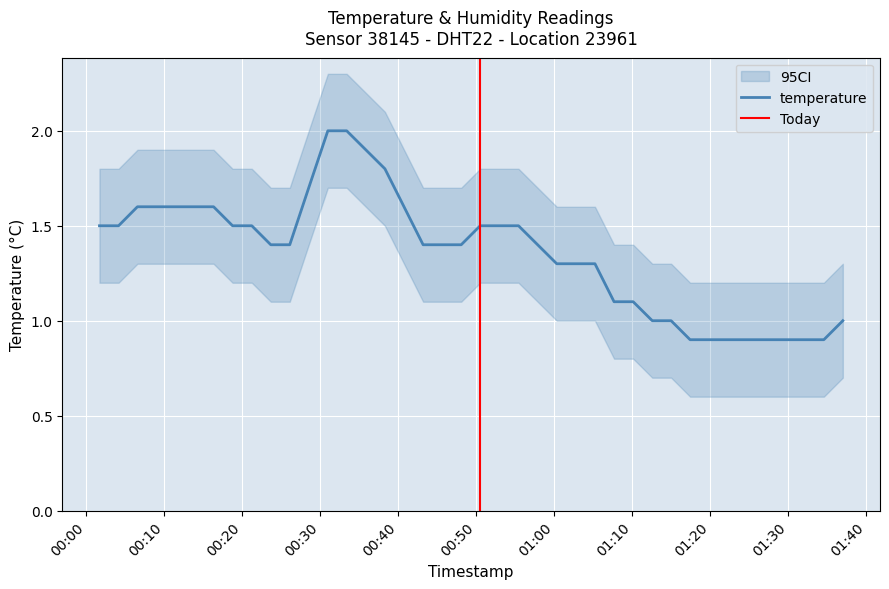

Which label corresponds to the smallest value in the chart?

2023-12-28T01:17:26